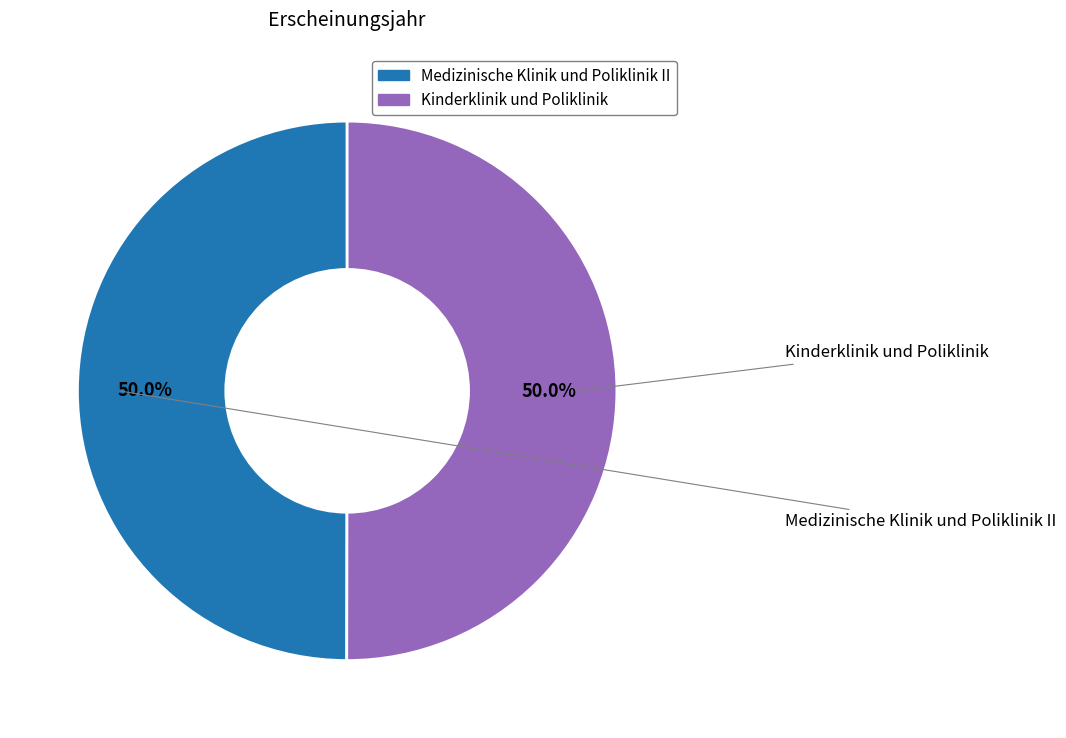

What percentage is NOT represented by Kinderklinik und Poliklinik?

50.0%